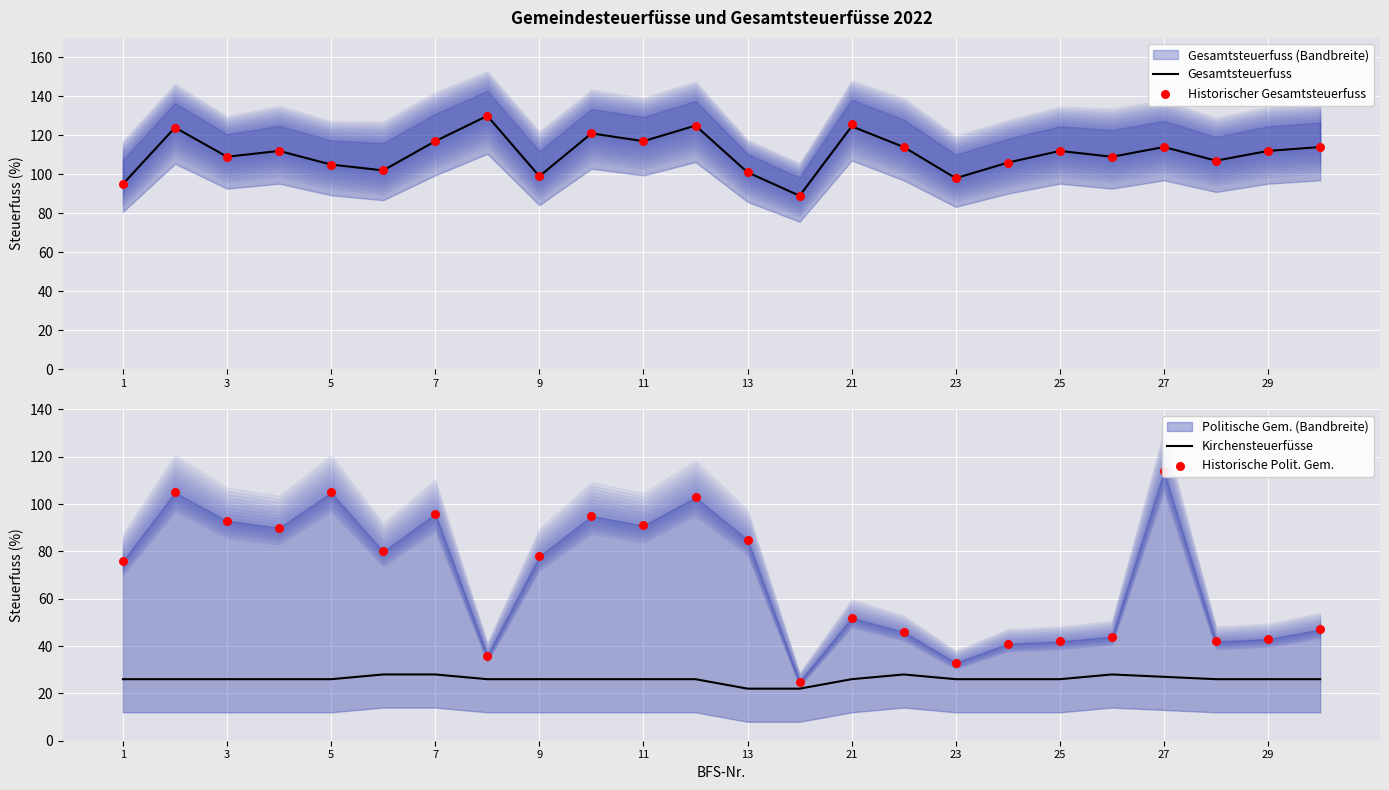

What is the minimum value for Gesamtsteuerfuss?

89.0